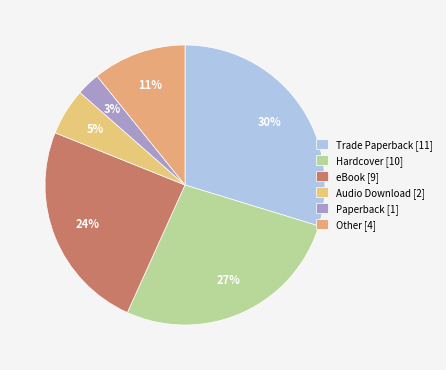

To the nearest percent, what is the average slice percentage?

17%